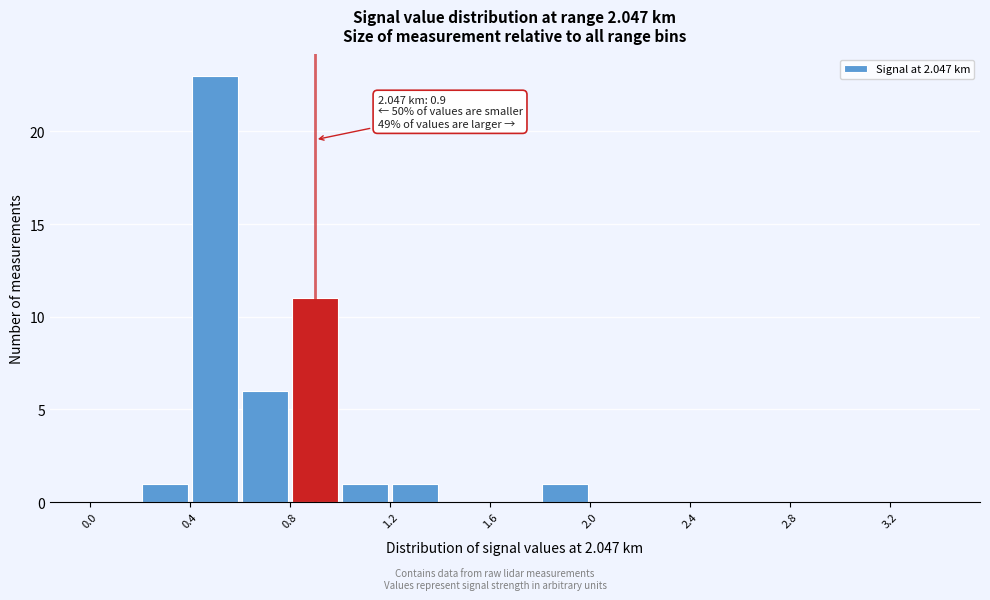

Which range on the x-axis has the tallest bar?

0.4 to 0.6